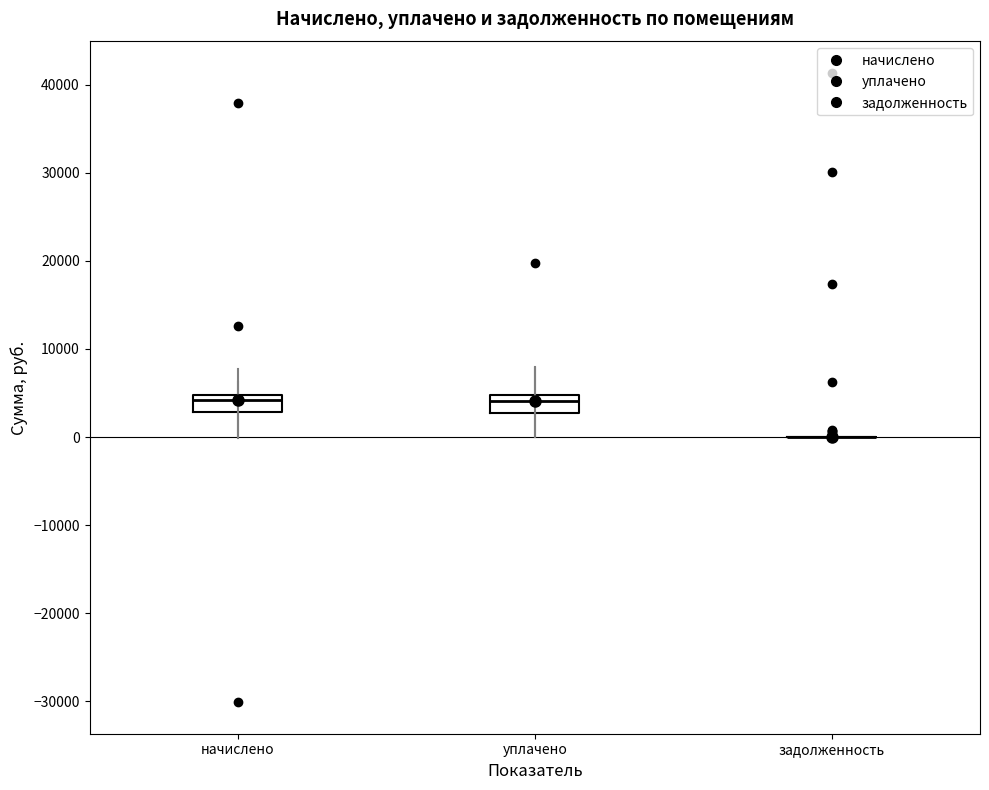

Reading left to right, read every box against the y-axis: the position of its median line, the range the box covers, and the ends of its whiskers. The values are not printed on the chart, so give them approximately, as read against the axis.

начислено: median 4000, box 3000 to 5000, whiskers 0 to 6000
уплачено: median 4000, box 3000 to 5000, whiskers 0 to 8000
задолженность: box collapsed to a line at 0, whiskers 0 to 0